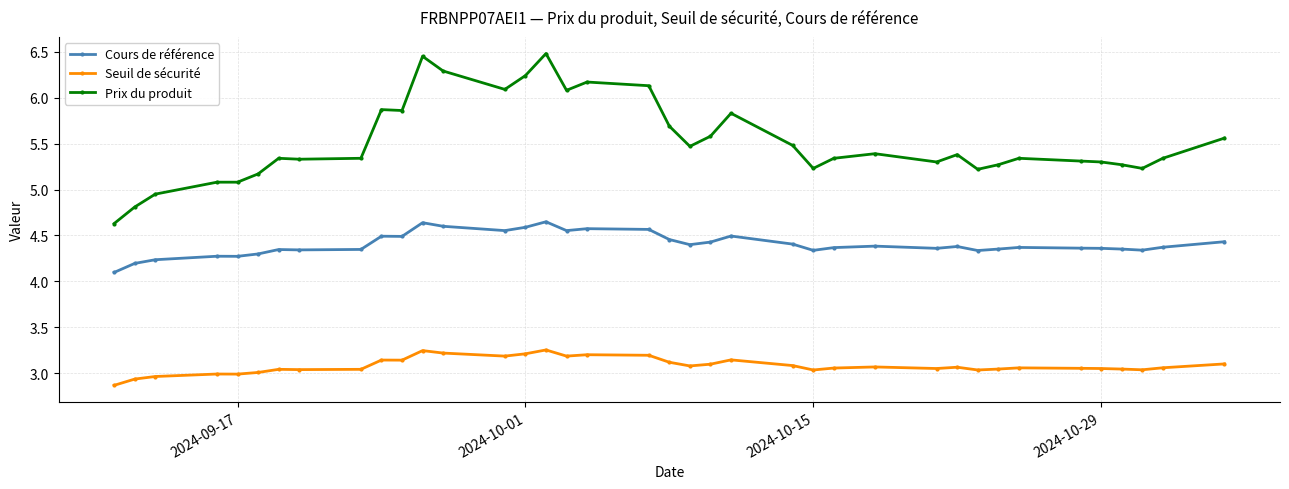

What is the difference between the second highest and minimum values in the Prix du produit series?

1.8